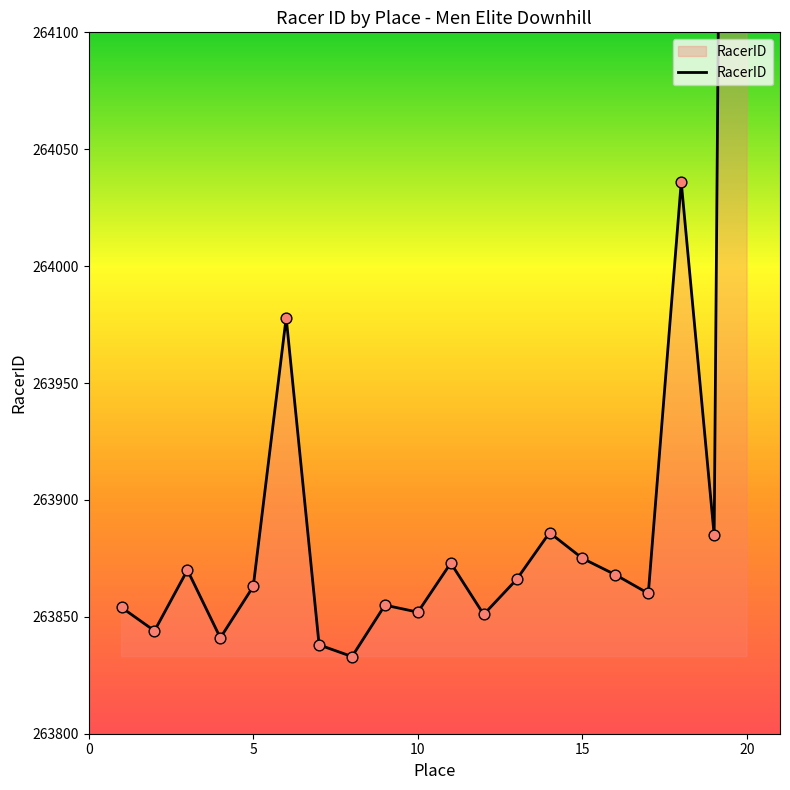

What is the change in value from 5 to 20?

+1750